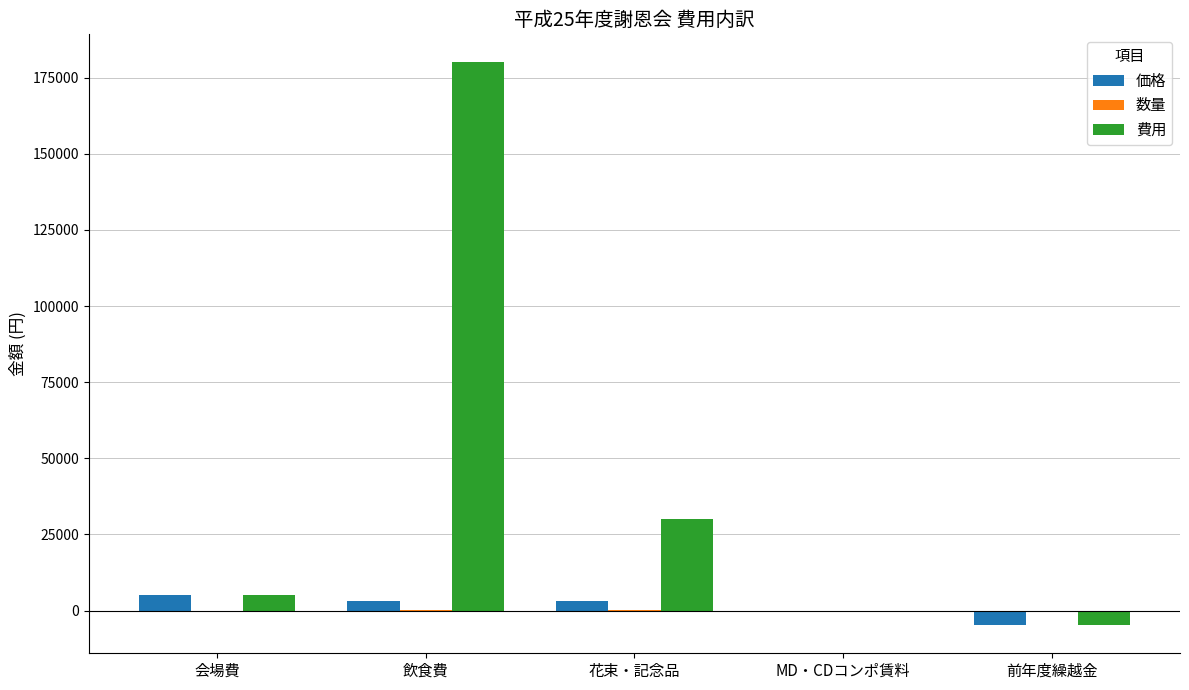

The 費用 series shows 0 at MD・CDコンポ賃料. True or false?

True